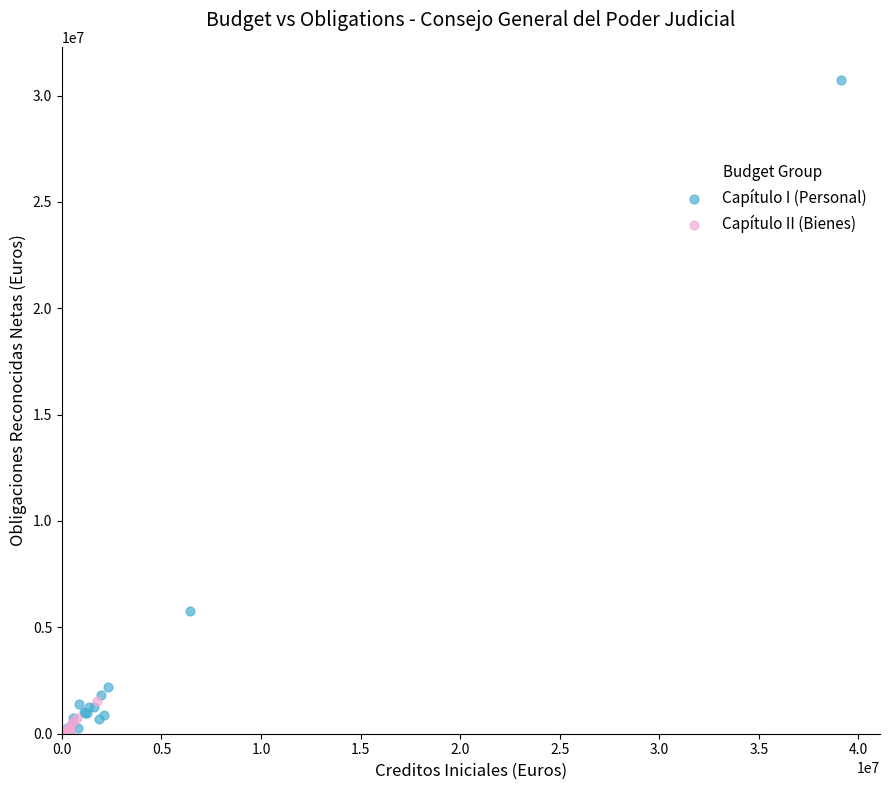

What are all the series names shown in the legend?

Capítulo I (Personal), Capítulo II (Bienes)